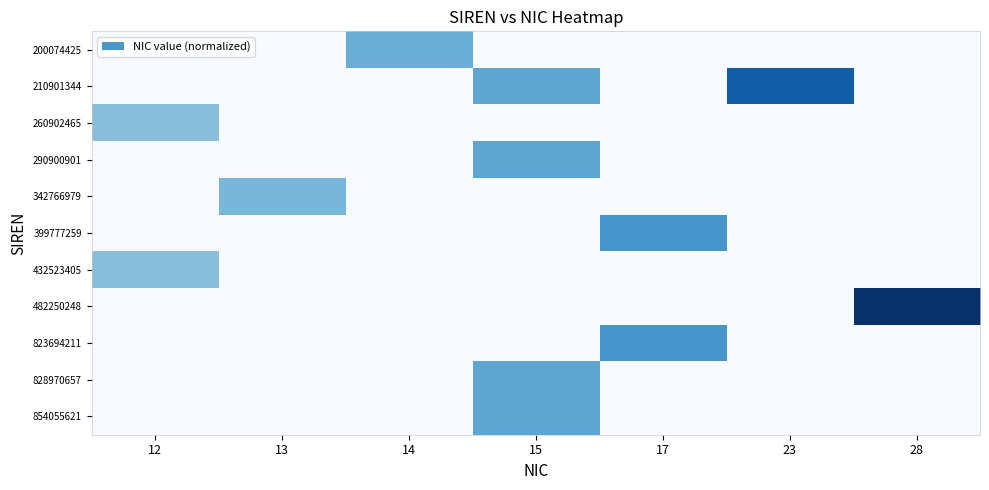

At which category is the sum across all series the highest?

15